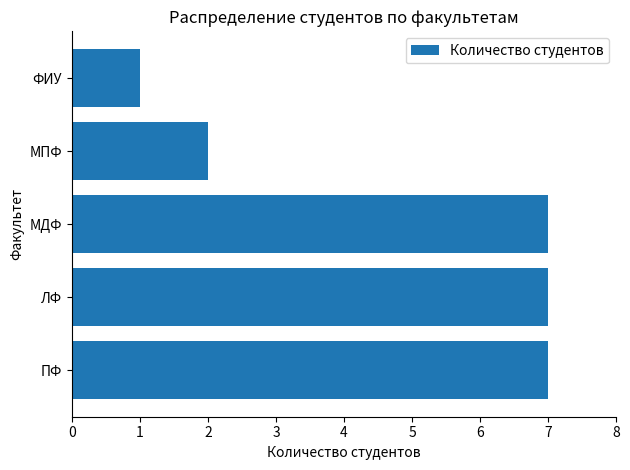

Where is the data nearest to the value 4?

МПФ